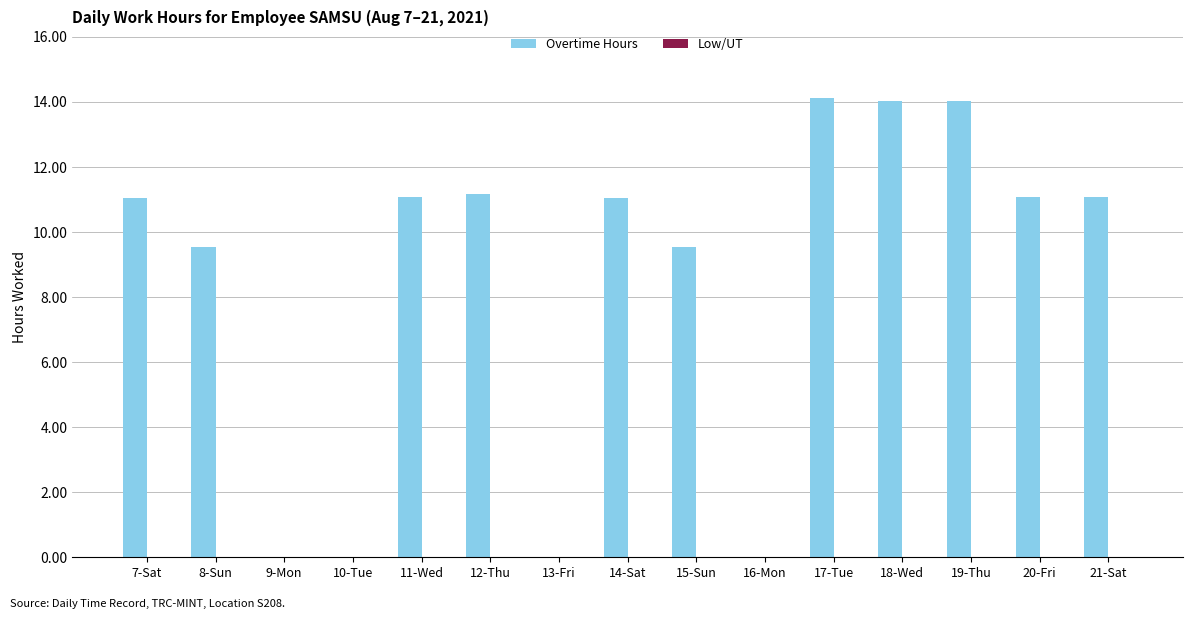

True or false: the data shows 20.6 at 17-Tue.

False